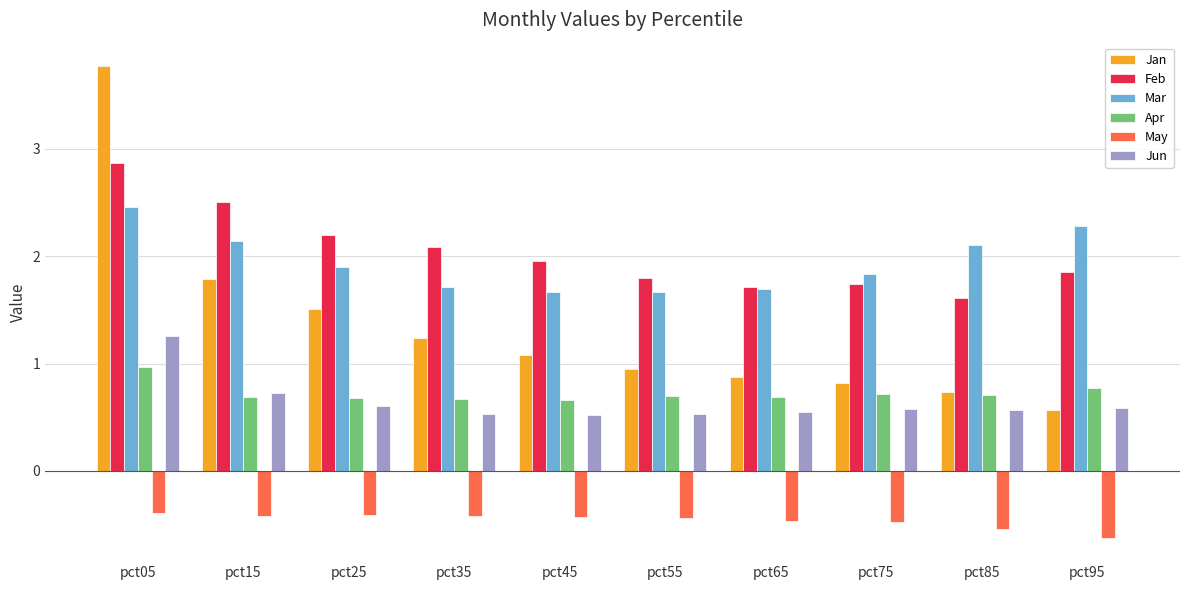

Are the bars grouped side by side (vs. stacked)?

Yes